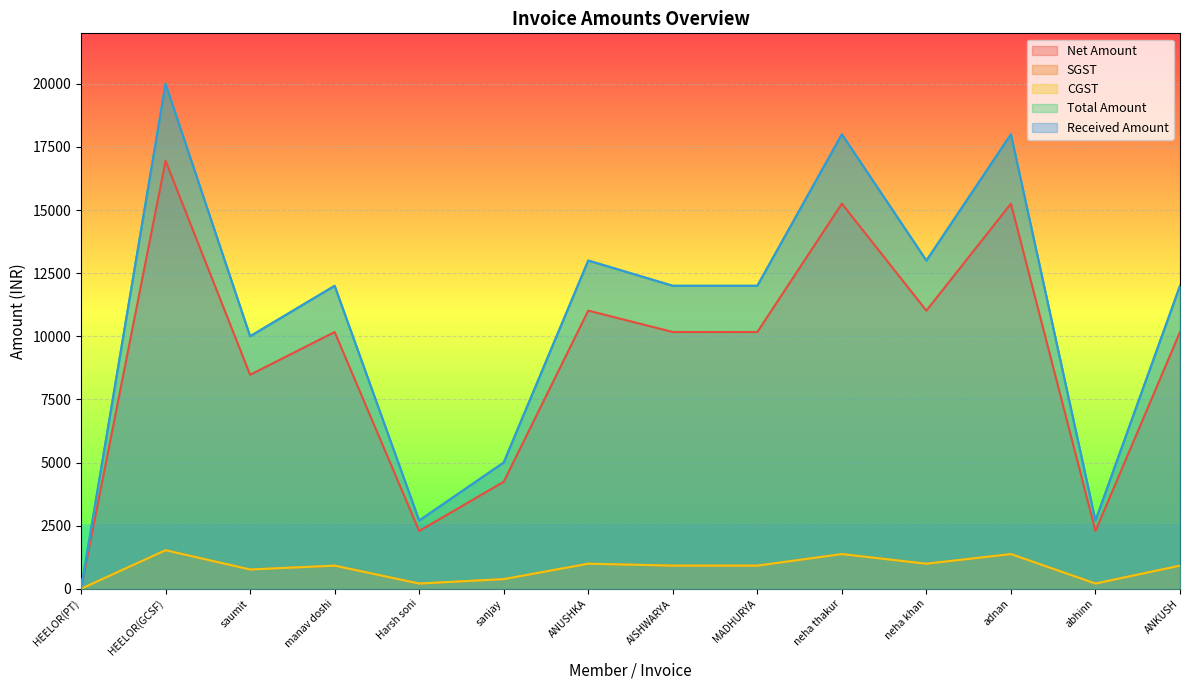

How many positive values does the CGST series have?

13